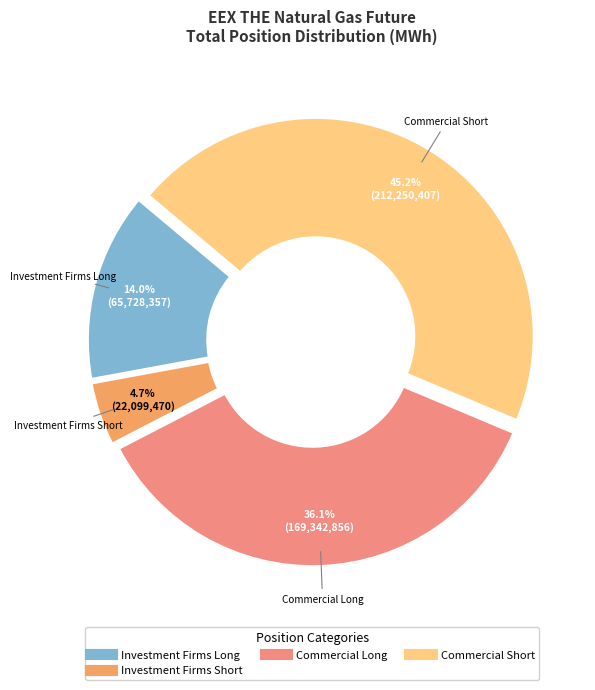

Is there a majority slice in this chart?

No